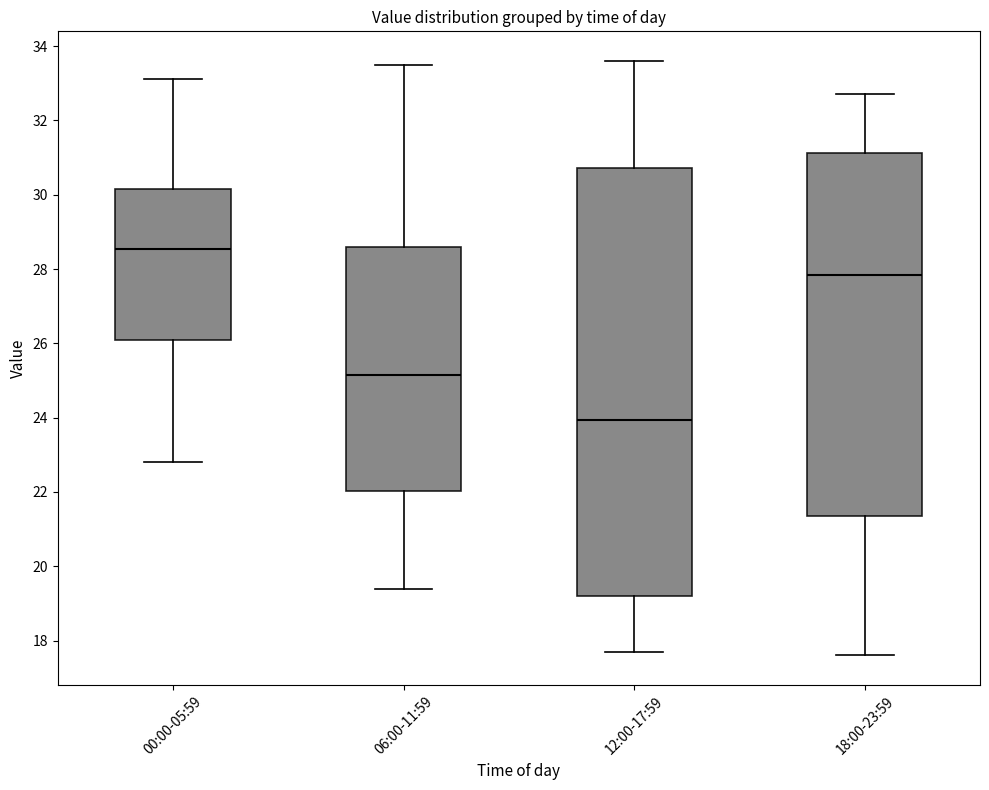

Which box's median line is the lowest?

12:00-17:59